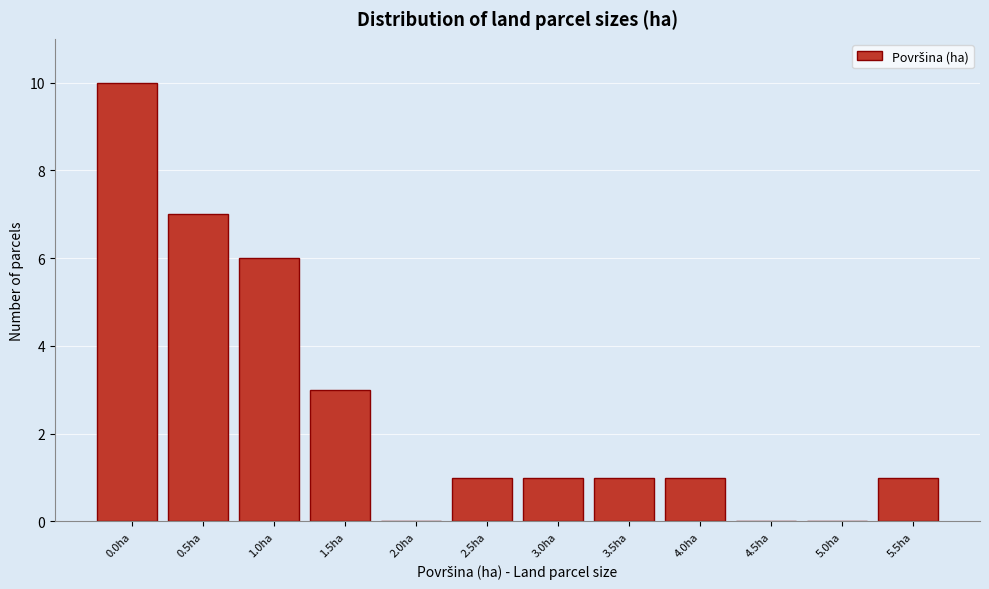

Reading right to left, extract all data points from this chart.

5.5ha=1	5.0ha=0	4.5ha=0	4.0ha=1	3.5ha=1	3.0ha=1	2.5ha=1	2.0ha=0	1.5ha=3	1.0ha=6	0.5ha=7	0.0ha=10